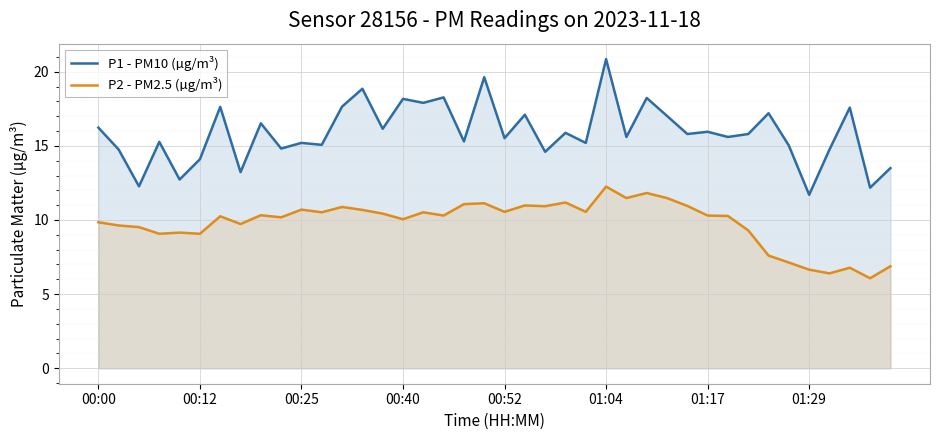

Which series has the widest spread of values?

P1 - PM10 (µg/m³)